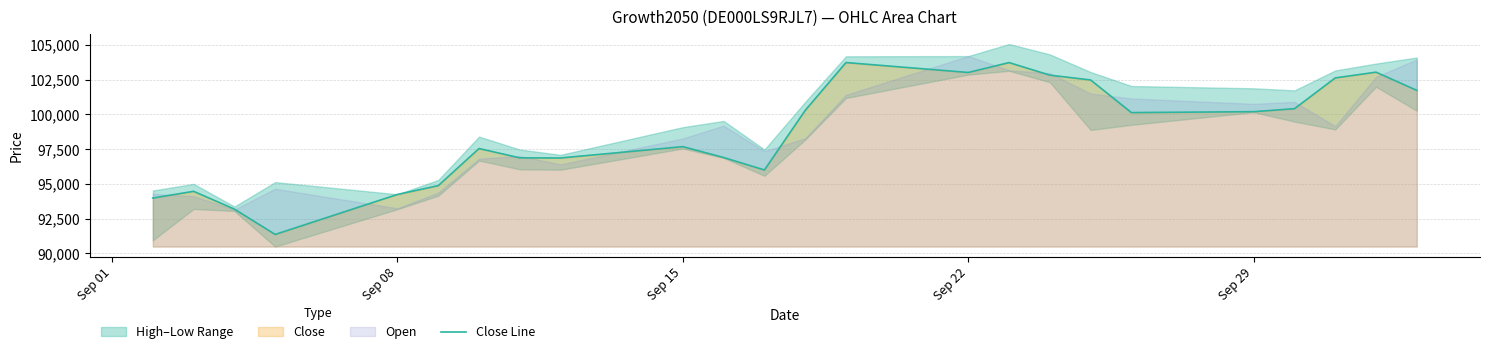

What is the minimum value for Close Line?

91366